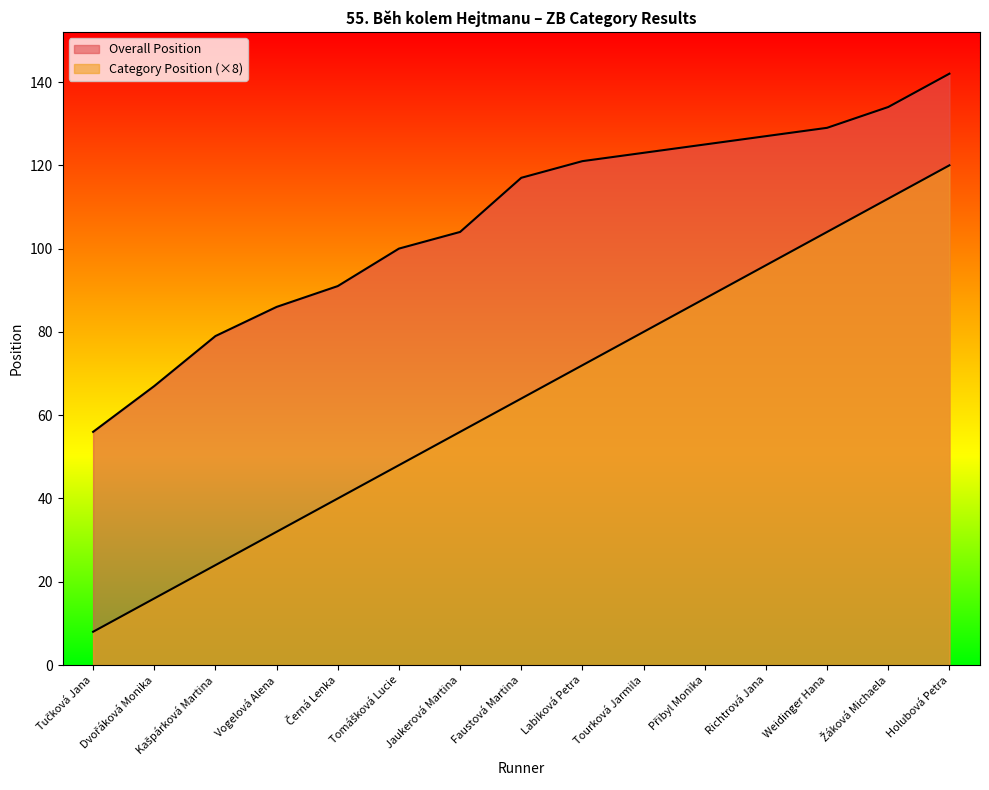

What position from the right is Černá Lenka?

11